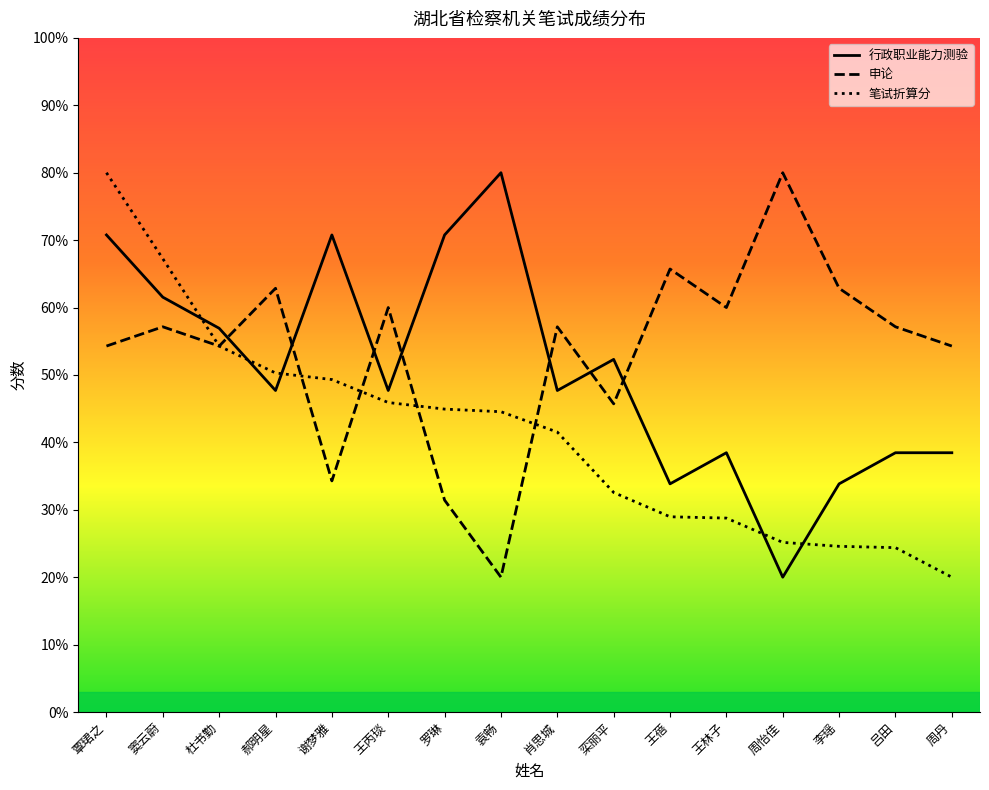

Reading left to right, list all the values displayed in this chart.

行政职业能力测验: 覃珺之=70.8	窦云蔚=61.5	杜书勤=56.9	郝明星=47.7	谢梦雅=70.8	王丙琰=47.7	罗琳=70.8	袁畅=80.0	肖思城=47.7	栾丽平=52.3	王蓓=33.8	王林子=38.5	周怡佳=20.0	李瑶=33.8	吕田=38.5	周丹=38.5
申论: 覃珺之=54.3	窦云蔚=57.1	杜书勤=54.3	郝明星=62.9	谢梦雅=34.3	王丙琰=60.0	罗琳=31.4	袁畅=20.0	肖思城=57.1	栾丽平=45.7	王蓓=65.7	王林子=60.0	周怡佳=80.0	李瑶=62.9	吕田=57.1	周丹=54.3
笔试折算分: 覃珺之=80.0	窦云蔚=67.2	杜书勤=54.3	郝明星=50.3	谢梦雅=49.3	王丙琰=45.9	罗琳=44.9	袁畅=44.5	肖思城=41.5	栾丽平=32.6	王蓓=29.0	王林子=28.8	周怡佳=25.2	李瑶=24.6	吕田=24.4	周丹=20.0